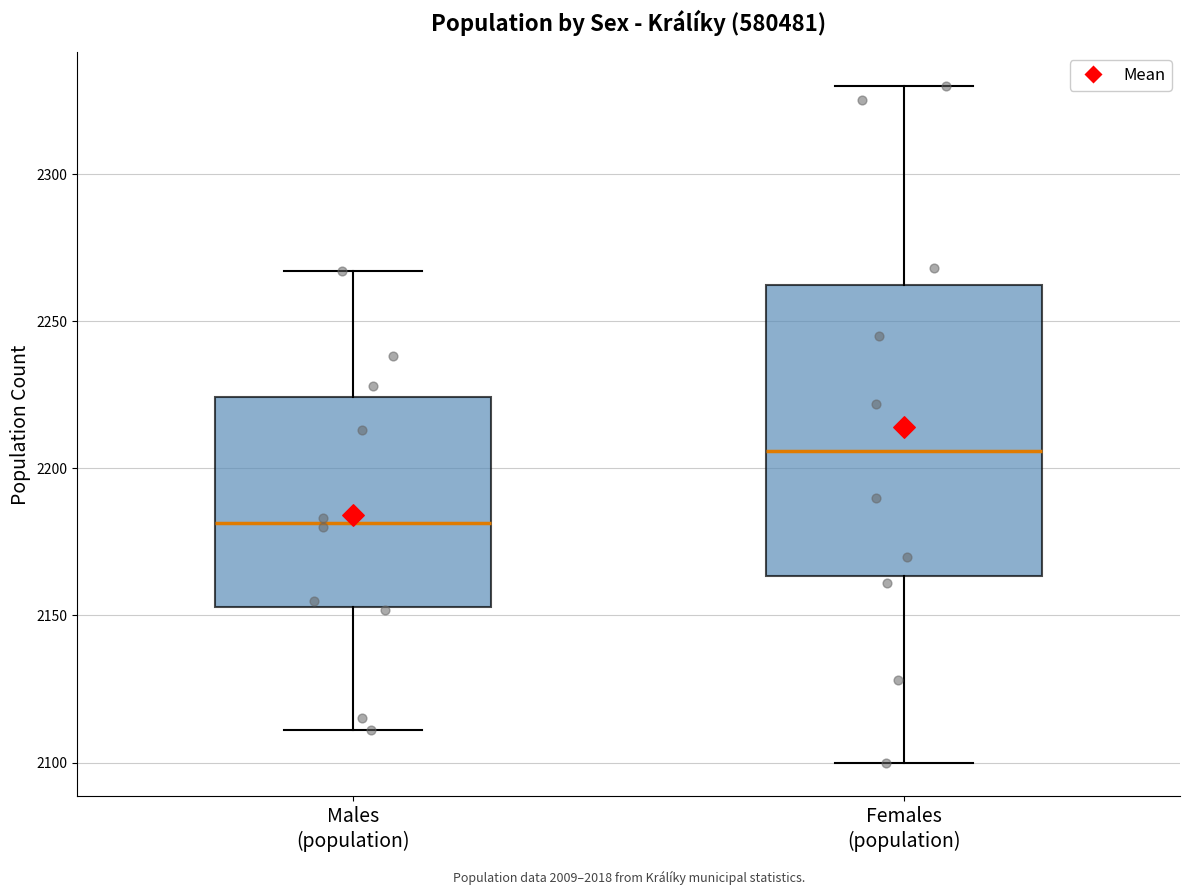

Reading left to right, read every box against the y-axis: the position of its median line, the range the box covers, and the ends of its whiskers. The values are not printed on the chart, so give them approximately, as read against the axis.

Males (population): median 2180, box 2155 to 2225, whiskers 2110 to 2265
Females (population): median 2205, box 2165 to 2260, whiskers 2100 to 2330